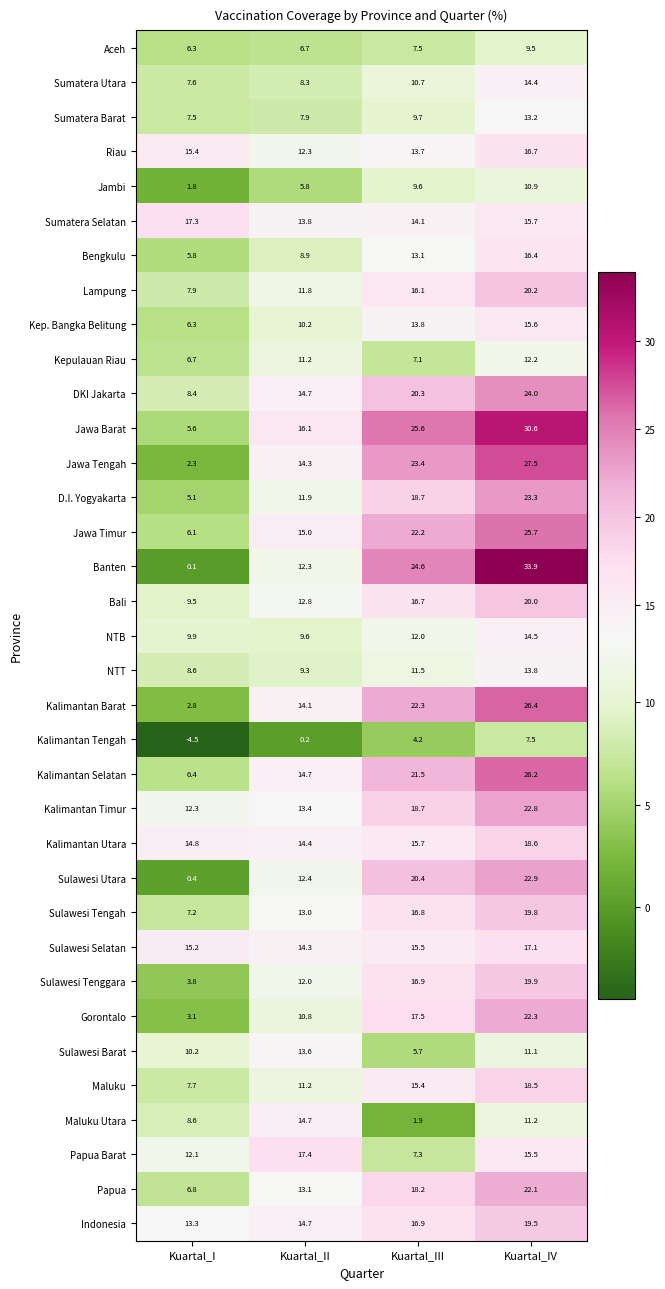

The value of Kalimantan Timur at Kuartal_IV is 35.6. True or false?

False